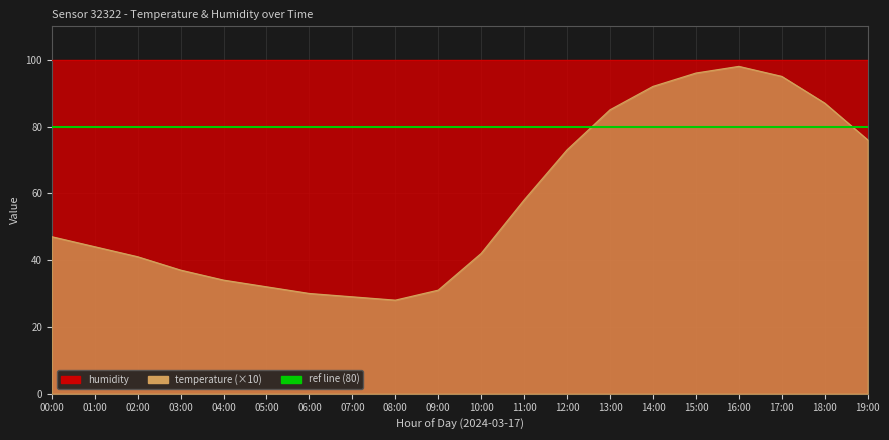

What is the value of the 12th point from the left?

58